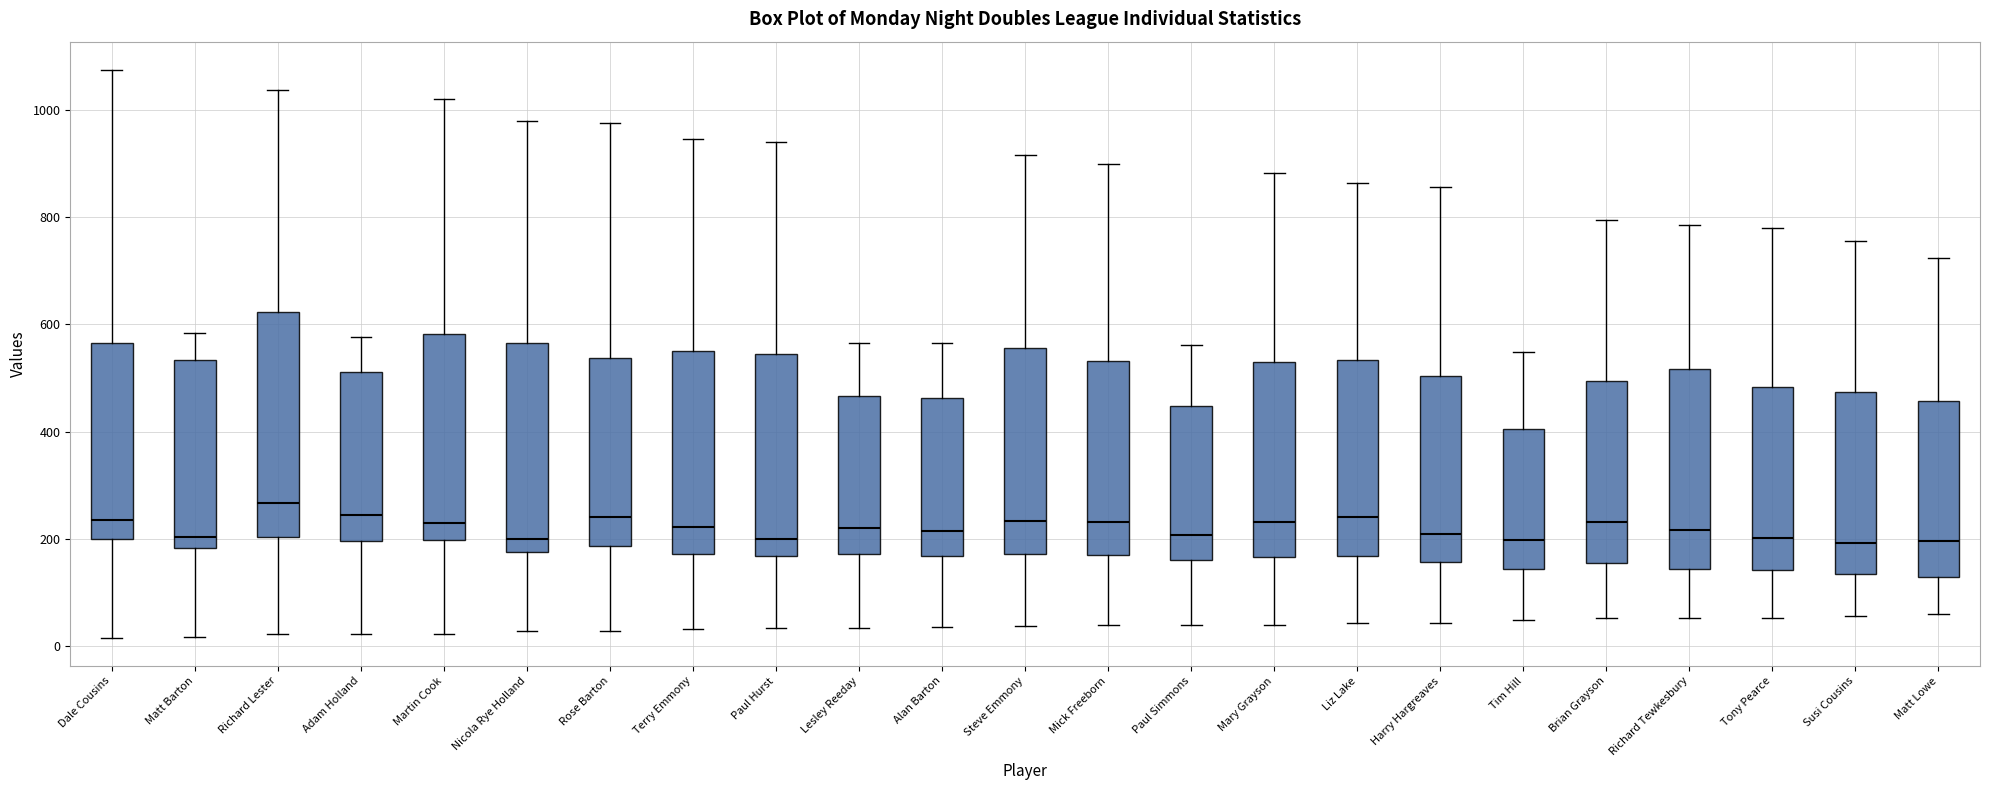

Which box's median line is the highest?

Richard Lester